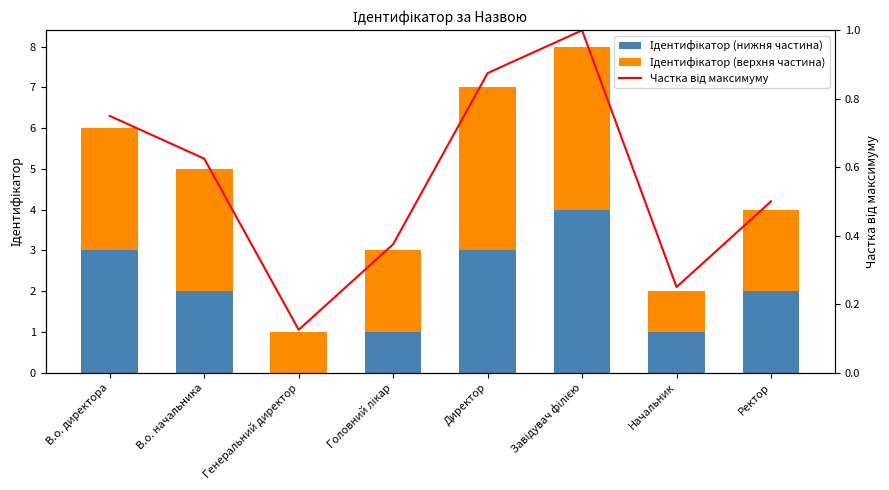

Between Начальник and Ректор, which is larger?

Ректор